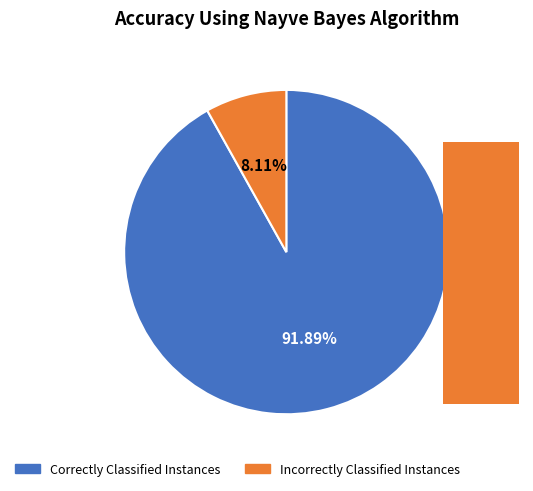

Count the number of slices in the pie.

2